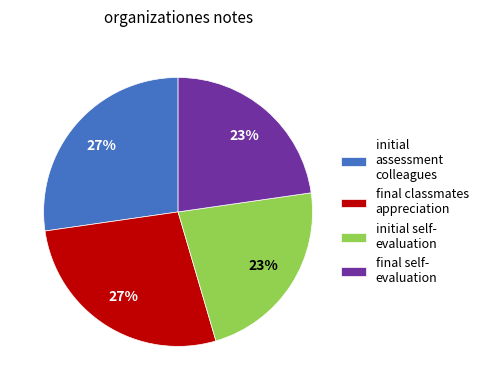

Combined, do initial self- evaluation and final self- evaluation account for over 50%?

No